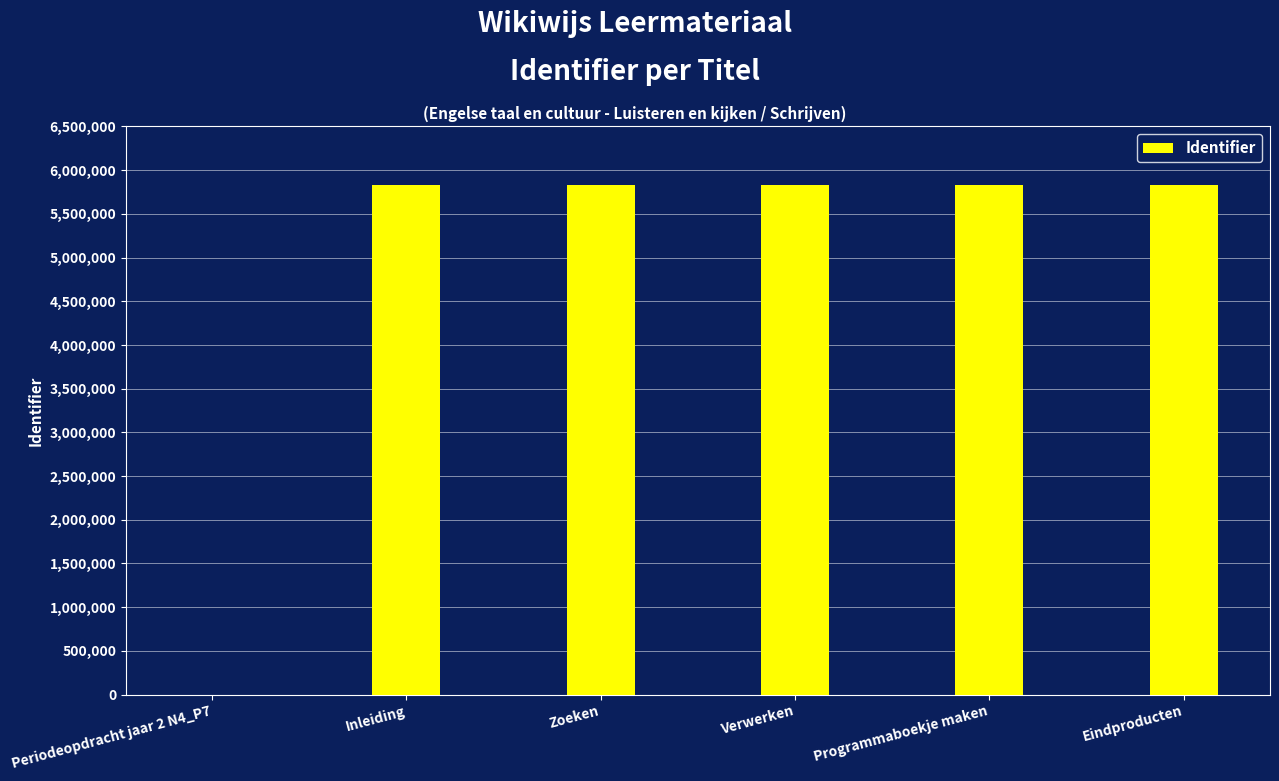

What is the change in value from Periodeopdracht jaar 2 N4_P7 to Programmaboekje maken?

+5833727